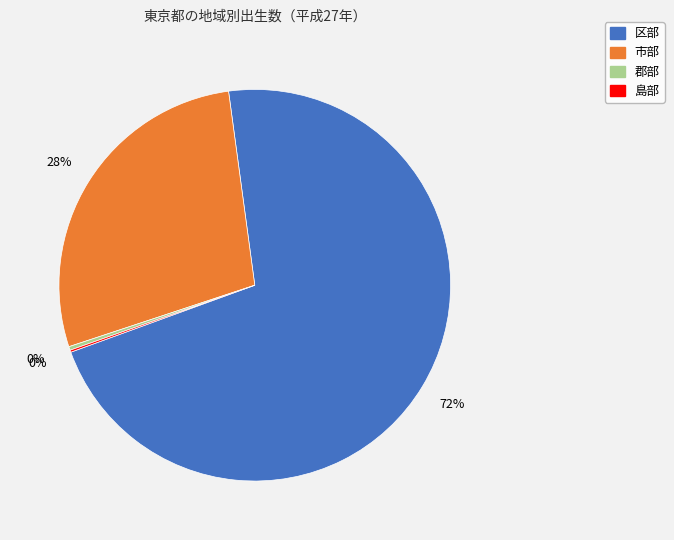

Which slice represents more than half of the pie?

区部